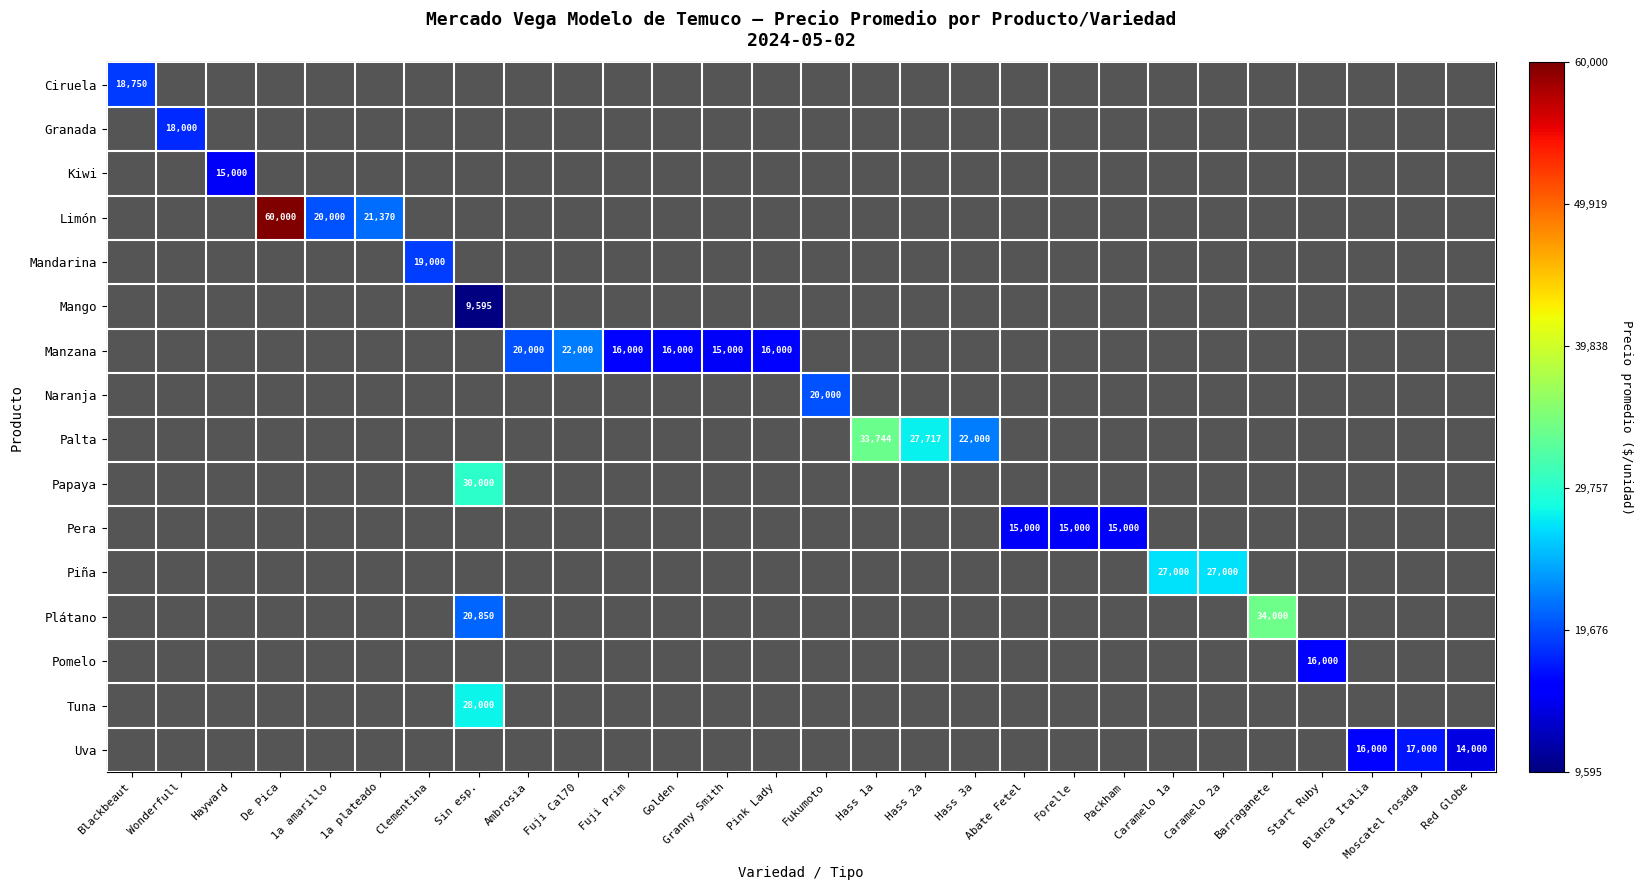

At how many categories does at least one series exceed 36358?

1